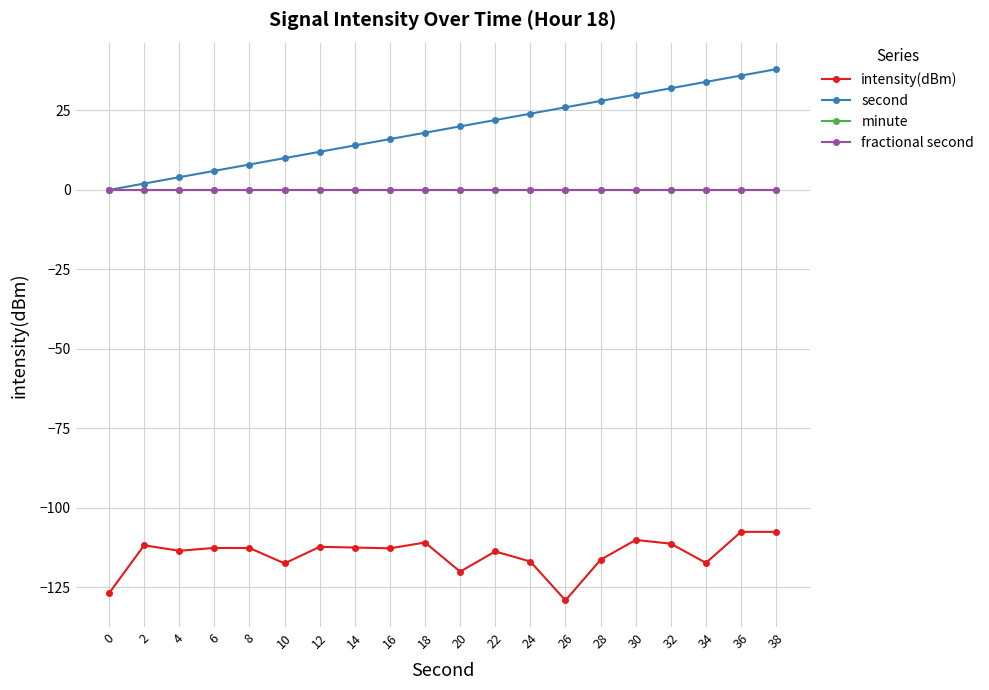

Is the value of fractional second at 2 greater than the value of minute at 38?

No